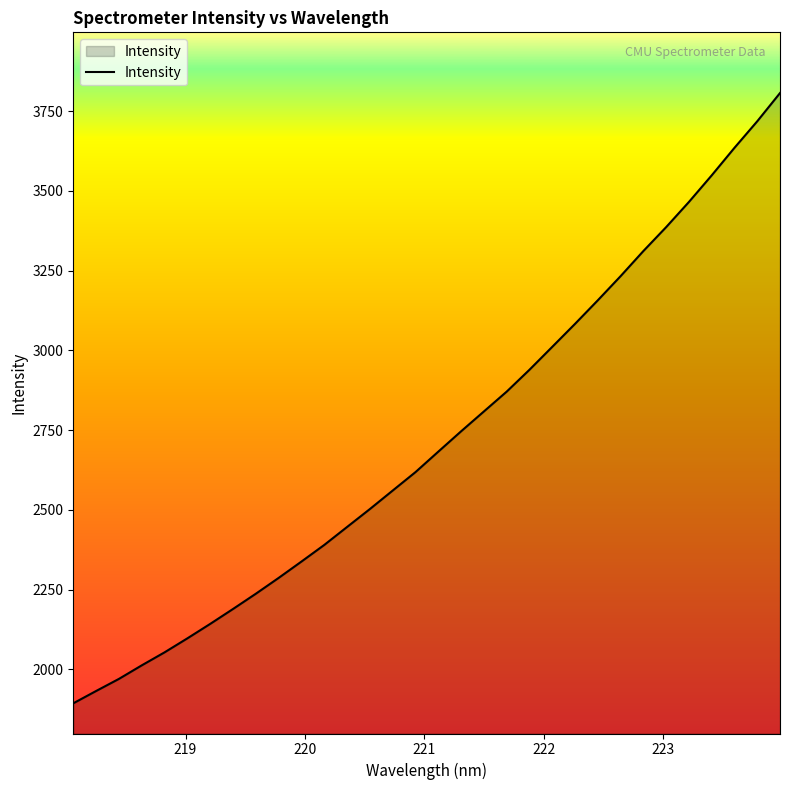

Reading left to right, transcribe all the data shown in this chart.

1893.2	1931.8	1969.7	2012.2	2053.0	2096.9	2142.2	2188.9	2236.7	2286.3	2337.6	2389.7	2446.1	2502.2	2560.2	2618.0	2682.2	2745.9	2808.2	2870.3	2938.9	3010.8	3082.9	3156.7	3232.4	3311.2	3386.2	3465.1	3548.5	3634.8	3718.0	3806.6